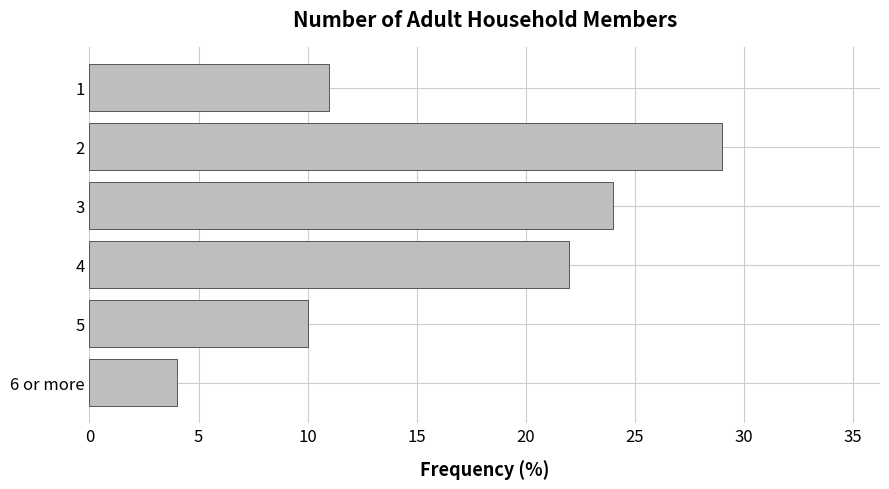

Read the value at 1.

11